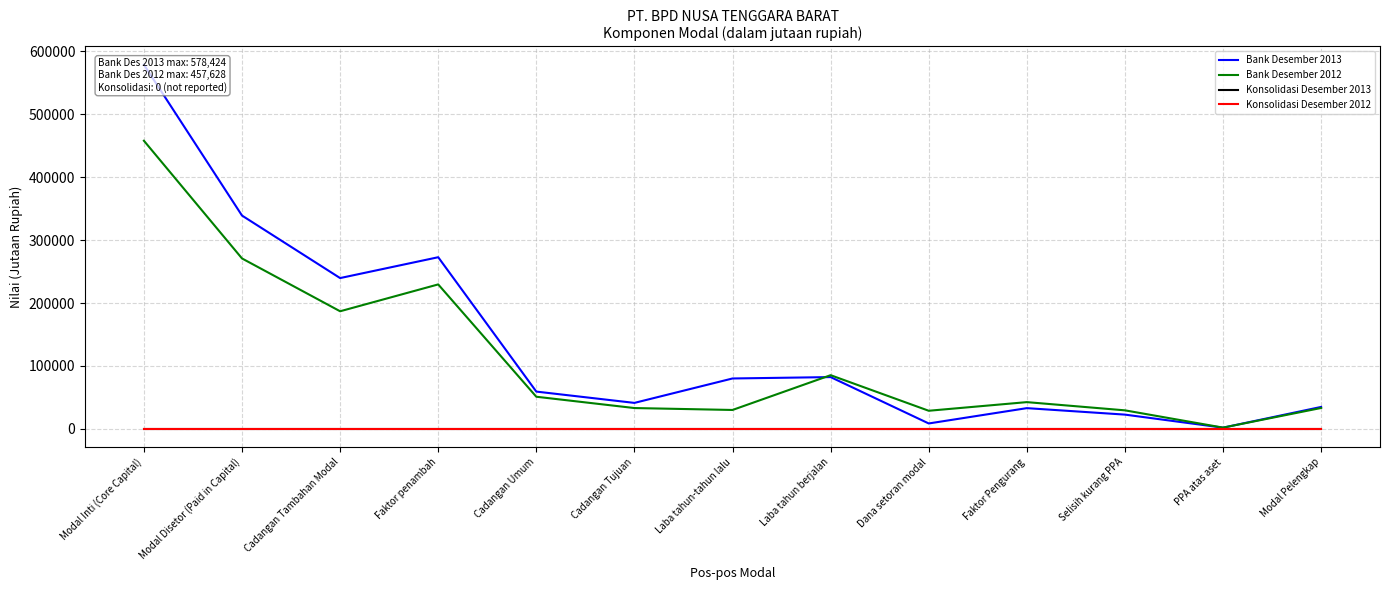

Reading left to right, extract all data points from this chart.

Bank Desember 2013: Modal Inti (Core Capital)=578424	Modal Disetor (Paid in Capital)=338828	Cadangan Tambahan Modal=239596	Faktor penambah=272686	Cadangan Umum=59374	Cadangan Tujuan=41421	Laba tahun-tahun lalu=80192	Laba tahun berjalan=82386	Dana setoran modal=8771	Faktor Pengurang=33090	Selisih kurang PPA=22813	PPA atas aset=2107	Modal Pelengkap=35027
Bank Desember 2012: Modal Inti (Core Capital)=457628	Modal Disetor (Paid in Capital)=270737	Cadangan Tambahan Modal=186891	Faktor penambah=229531	Cadangan Umum=51197	Cadangan Tujuan=33243	Laba tahun-tahun lalu=30192	Laba tahun berjalan=85420	Dana setoran modal=28937	Faktor Pengurang=42640	Selisih kurang PPA=29601	PPA atas aset=2167	Modal Pelengkap=33361
Konsolidasi Desember 2013: Modal Inti (Core Capital)=0	Modal Disetor (Paid in Capital)=0	Cadangan Tambahan Modal=0	Faktor penambah=0	Cadangan Umum=0	Cadangan Tujuan=0	Laba tahun-tahun lalu=0	Laba tahun berjalan=0	Dana setoran modal=0	Faktor Pengurang=0	Selisih kurang PPA=0	PPA atas aset=0	Modal Pelengkap=0
Konsolidasi Desember 2012: Modal Inti (Core Capital)=0	Modal Disetor (Paid in Capital)=0	Cadangan Tambahan Modal=0	Faktor penambah=0	Cadangan Umum=0	Cadangan Tujuan=0	Laba tahun-tahun lalu=0	Laba tahun berjalan=0	Dana setoran modal=0	Faktor Pengurang=0	Selisih kurang PPA=0	PPA atas aset=0	Modal Pelengkap=0